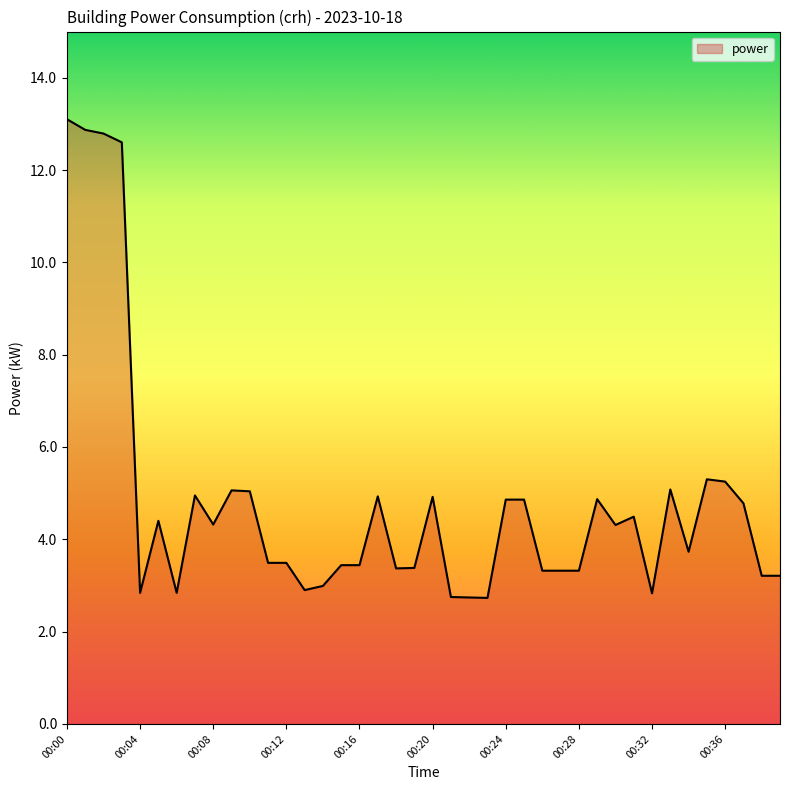

What is the greatest value displayed?

13.1